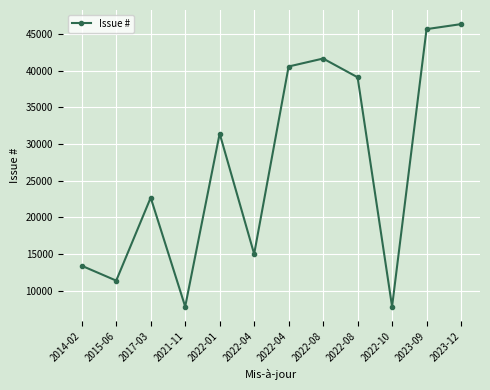

Is this an area chart (filled region under the line)?

No